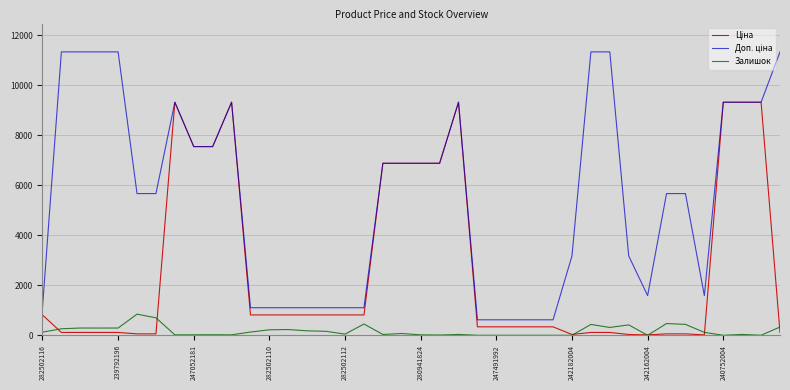

What is the maximum value shown in the chart?

11334.0